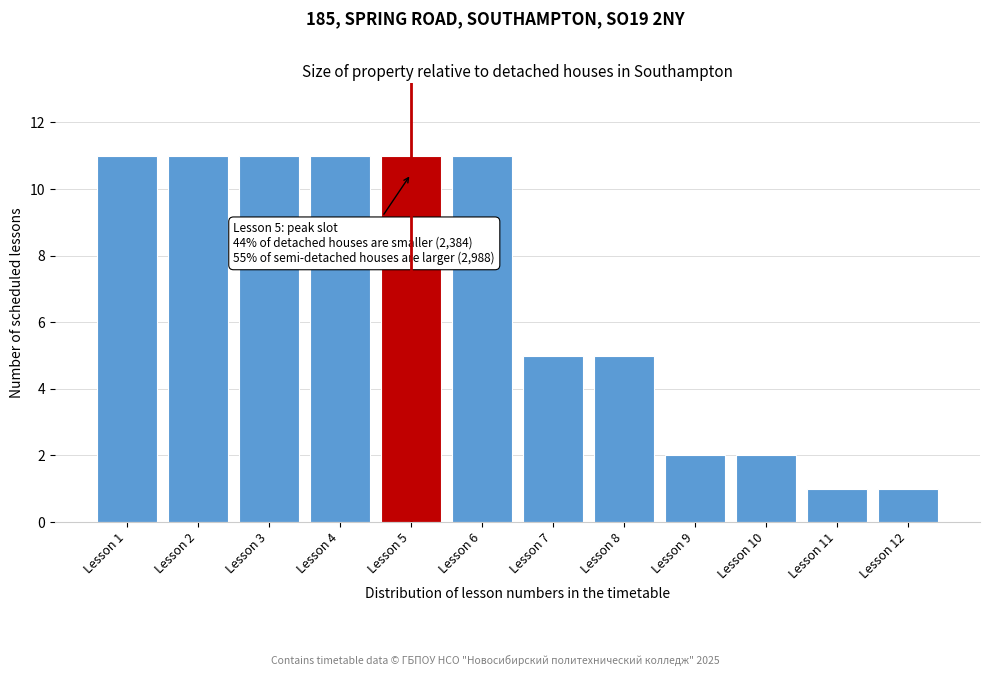

Reading left to right, list all the values displayed in this chart.

11	11	11	11	11	11	5	5	2	2	1	1